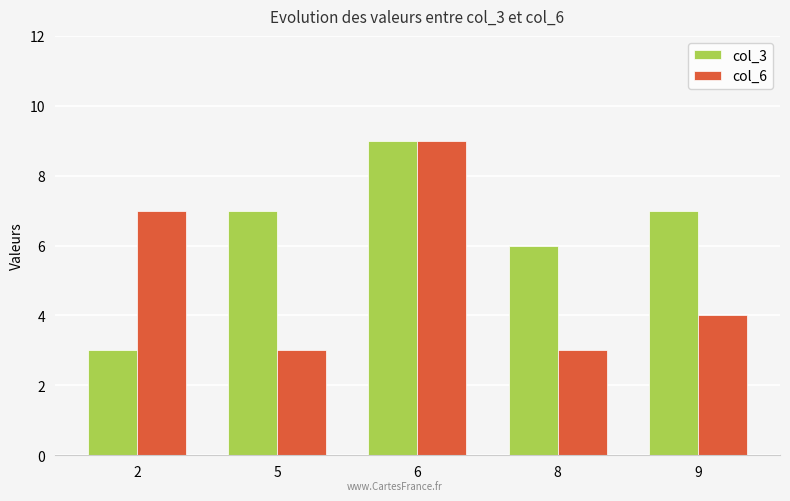

Reading right to left, what are all the values shown in this chart?

col_3: 7	6	9	7	3
col_6: 4	3	9	3	7